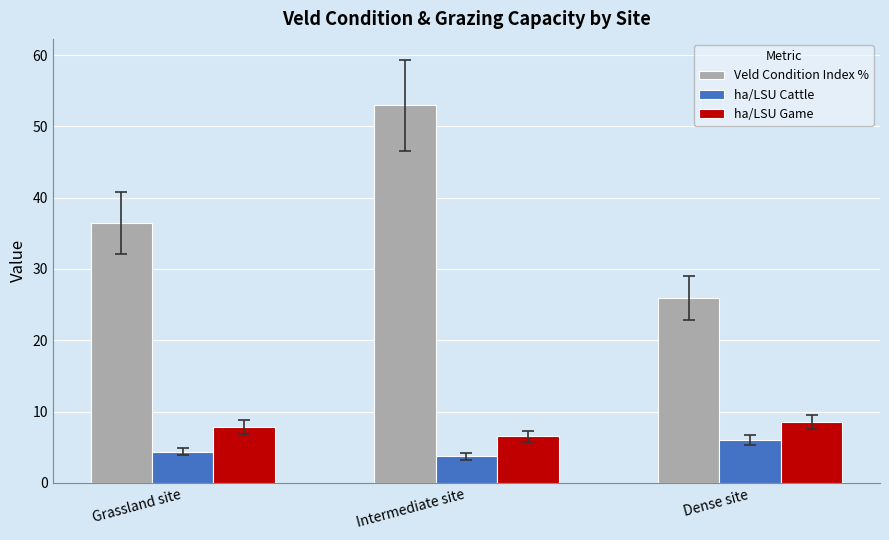

Is the value of ha/LSU Cattle at Dense site greater than the value of ha/LSU Game at Dense site?

No